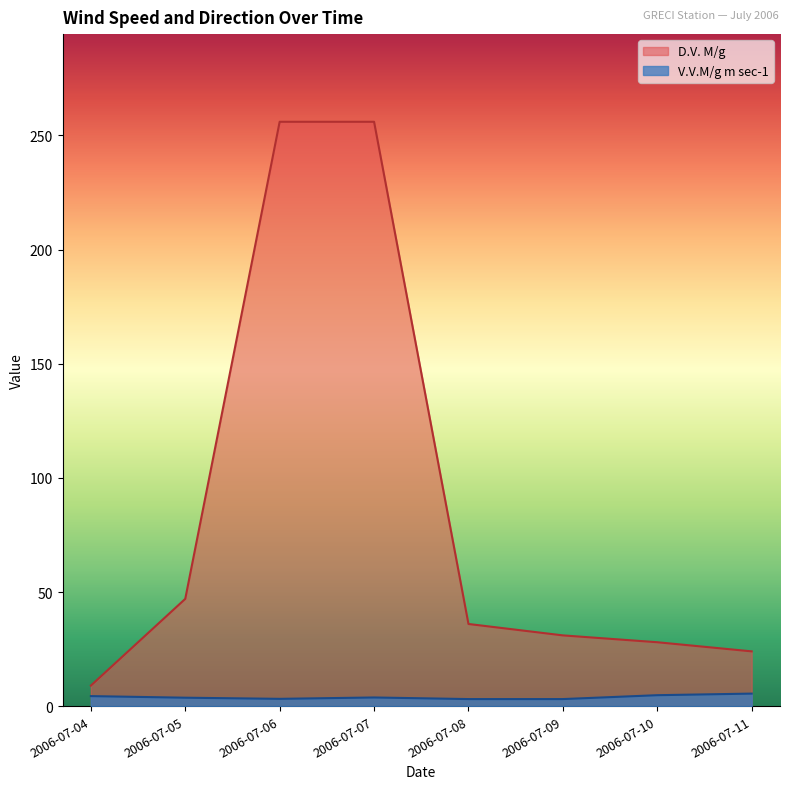

What is the total value across all series at 2006-07-06?

259.2